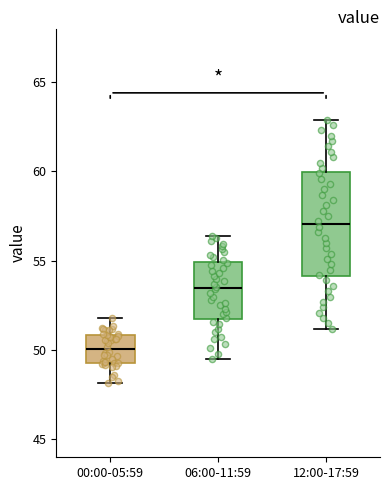

Comparing the boxes themselves (not the whiskers), which one is the tallest?

12:00-17:59